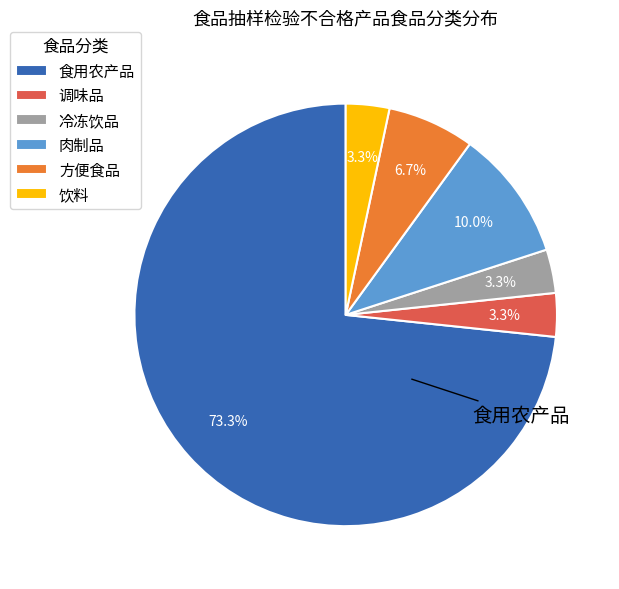

Do 肉制品 and 食用农产品 together represent more than half of the pie?

Yes